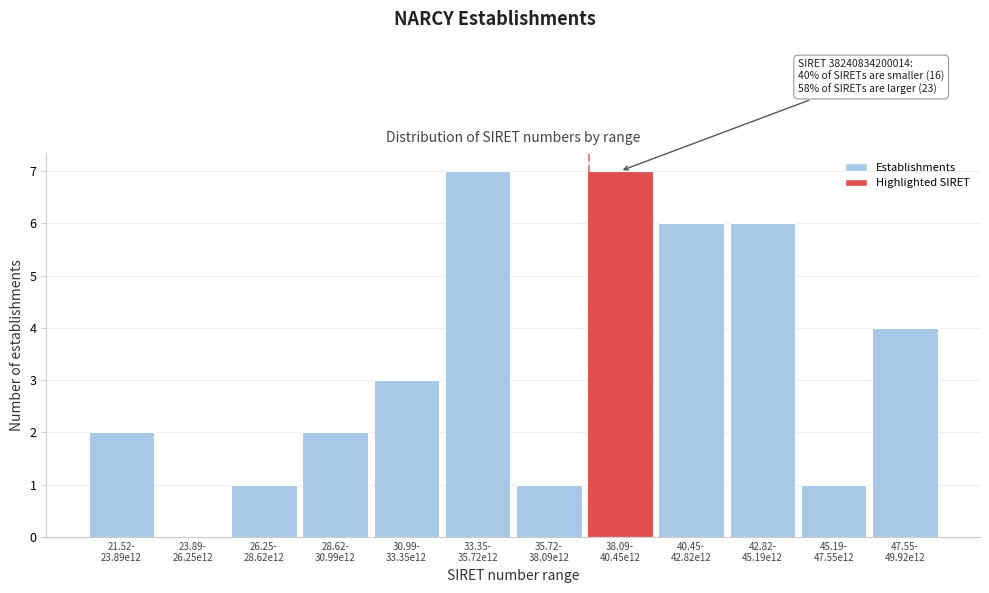

What is the maximum value shown in the chart?

7